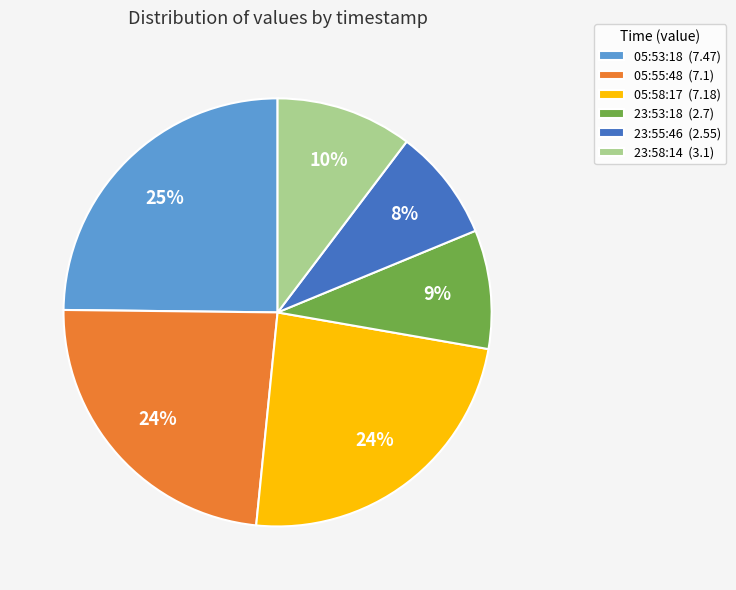

How many segments does this pie chart have?

6